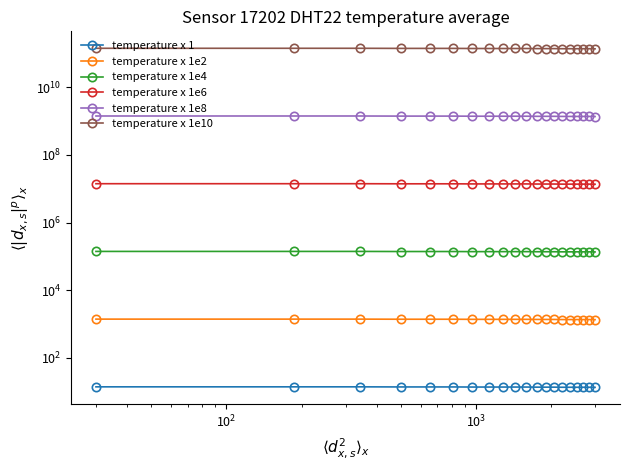

Rank the series by their maximum value, from highest to lowest.

temperature x 1e10, temperature x 1e8, temperature x 1e6, temperature x 1e4, temperature x 1e2, temperature x 1